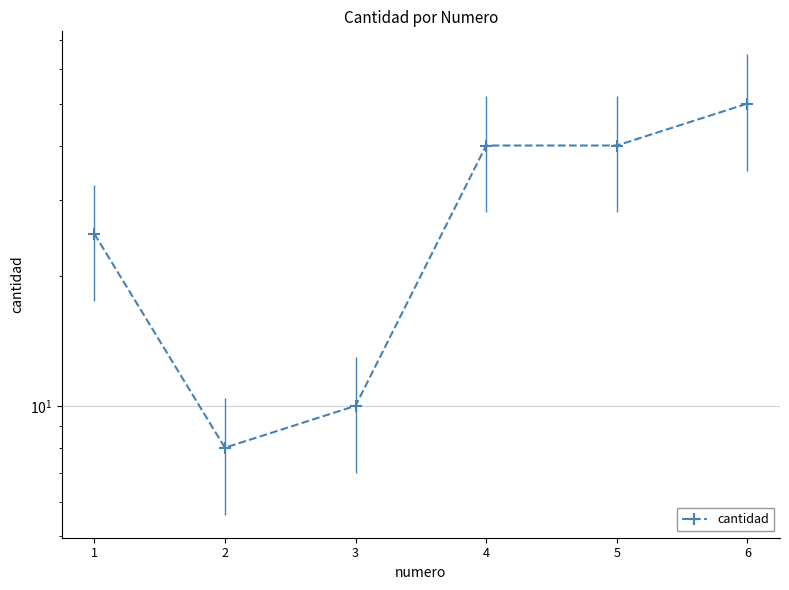

Does the chart display data point markers on the line(s)?

Yes